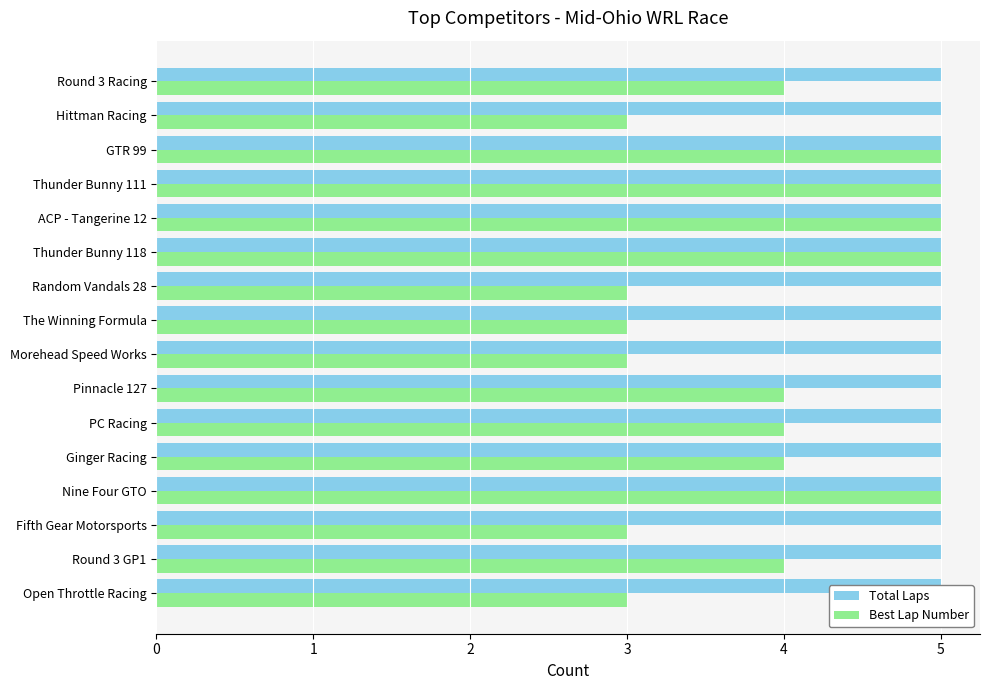

List the series in order of their overall mean, highest first.

Best Lap Number, Total Laps